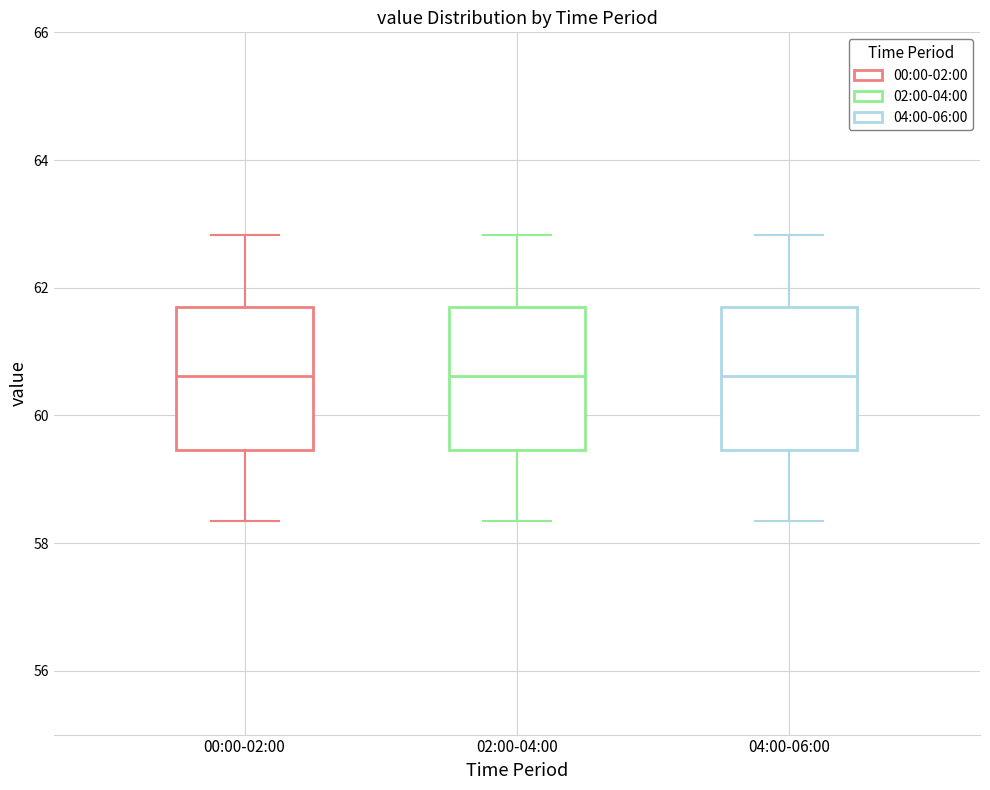

Reading left to right, read every box against the y-axis: the position of its median line, the range the box covers, and the ends of its whiskers. The values are not printed on the chart, so give them approximately, as read against the axis.

00:00-02:00: median 60.6, box 59.4 to 61.8, whiskers 58.4 to 62.8
02:00-04:00: median 60.6, box 59.4 to 61.8, whiskers 58.4 to 62.8
04:00-06:00: median 60.6, box 59.4 to 61.8, whiskers 58.4 to 62.8